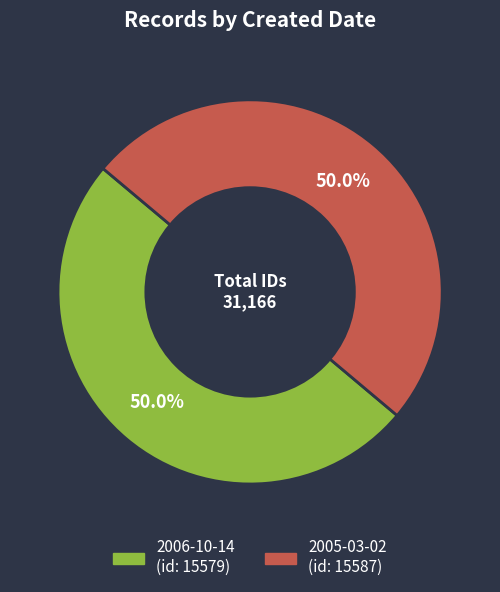

Approximately how many times larger is the value at 2006-10-14 compared to 2005-03-02?

1.0